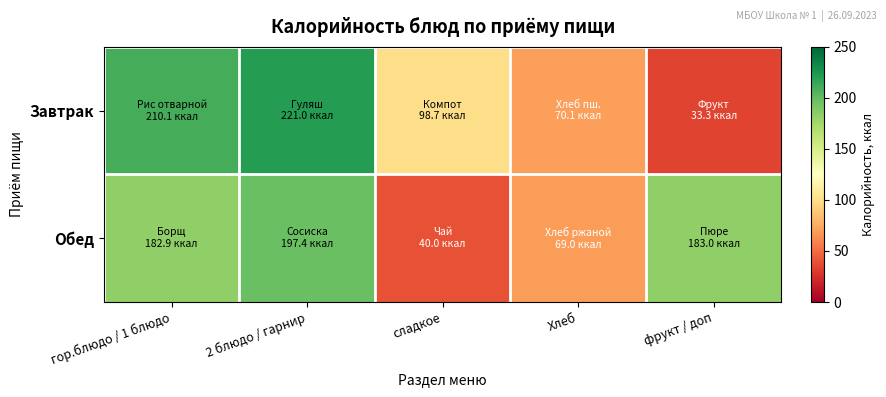

Reading left to right, transcribe all the data shown in this chart.

Завтрак: гор.блюдо / 1 блюдо=210.1	2 блюдо / гарнир=221.0	сладкое=98.7	Хлеб=70.1	фрукт / доп=33.3
Обед: гор.блюдо / 1 блюдо=182.9	2 блюдо / гарнир=197.4	сладкое=40.0	Хлеб=69.0	фрукт / доп=183.0